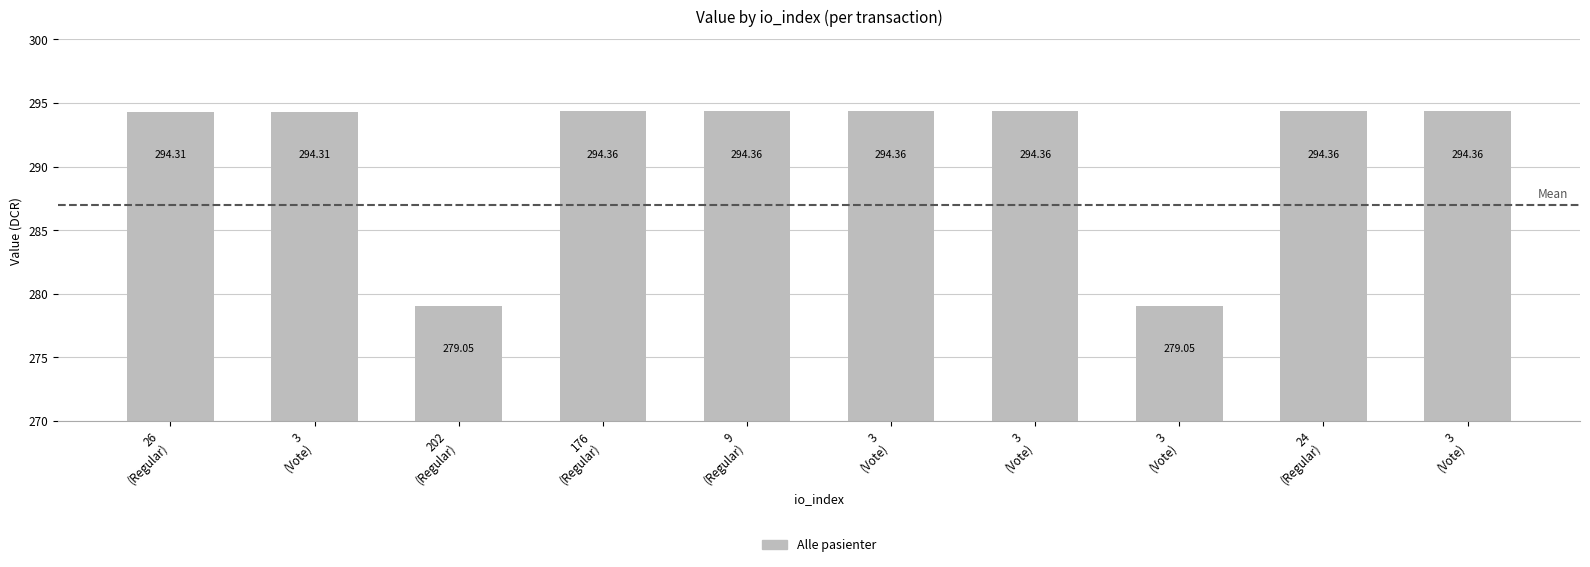

How many data points are above 294?

8